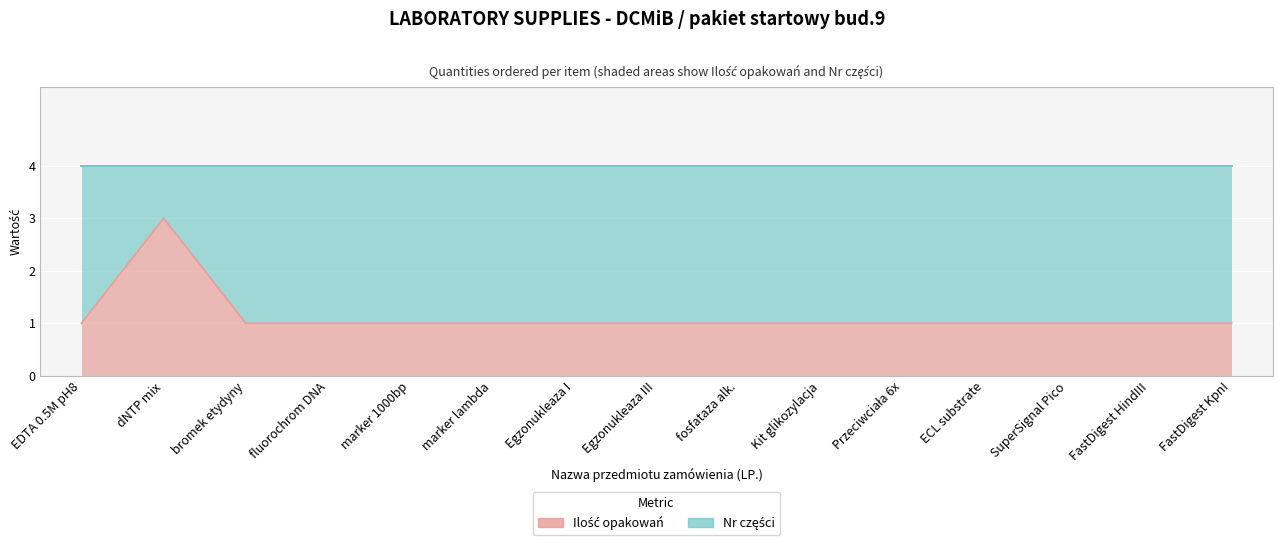

How many values exceed 1?

1